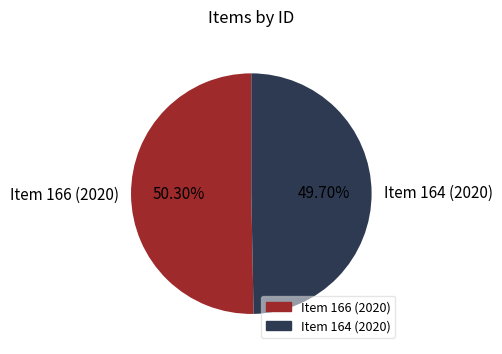

What is the smallest slice in the pie chart?

Item 164 (2020)